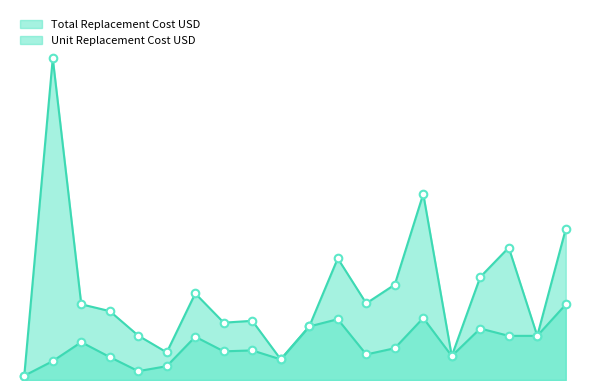

What is the total value across all series at 48P-48BWSF-160?

427.0